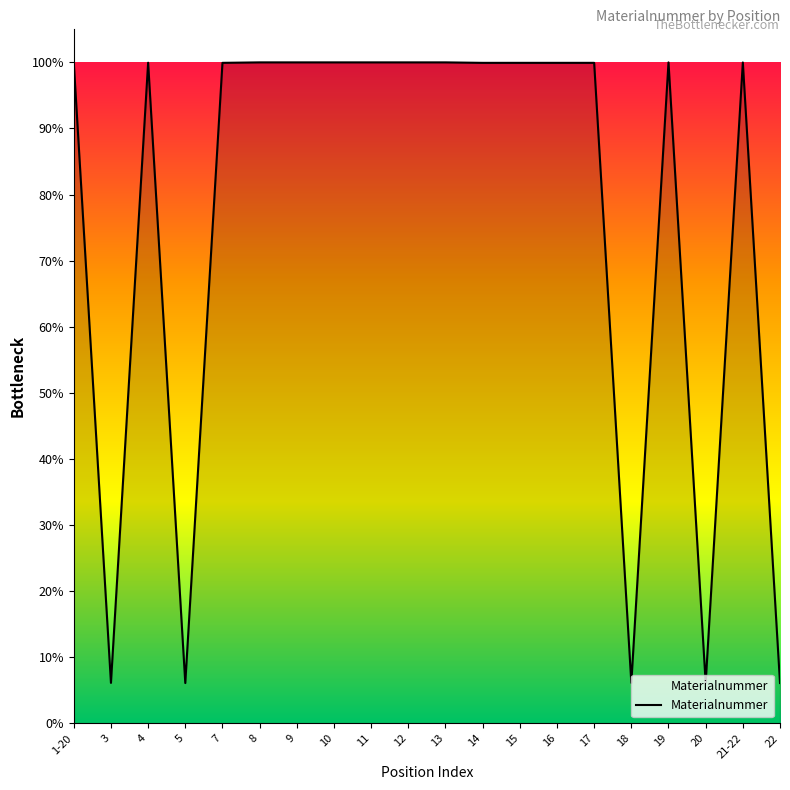

True or false: the data has more than 1 interior local peaks.

True